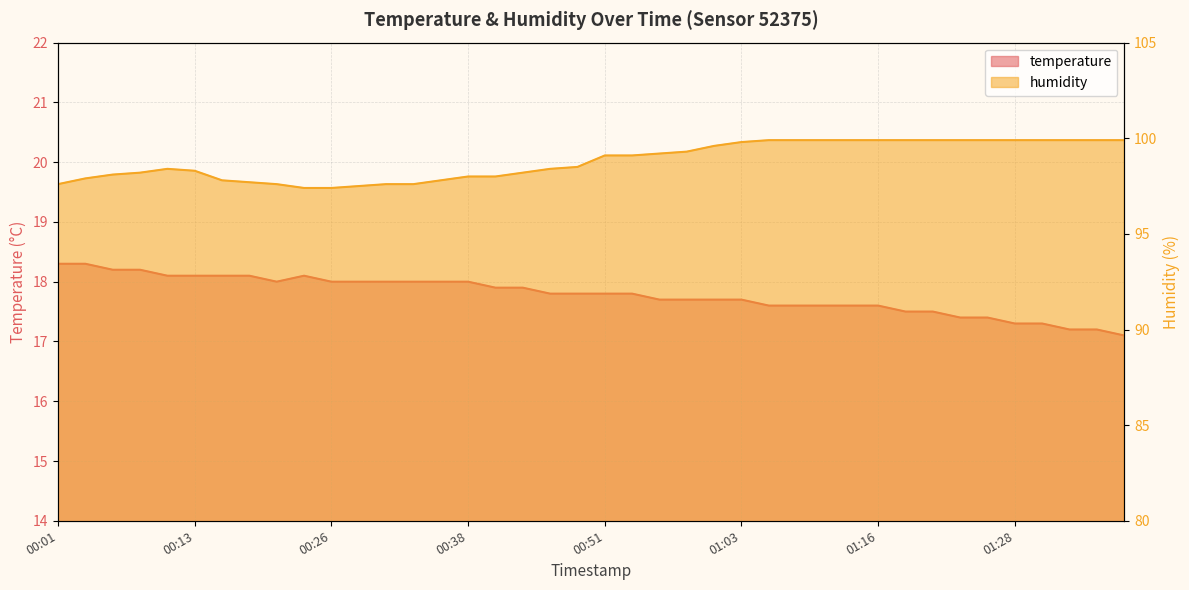

What is the label of the 2nd point from the left?

00:04